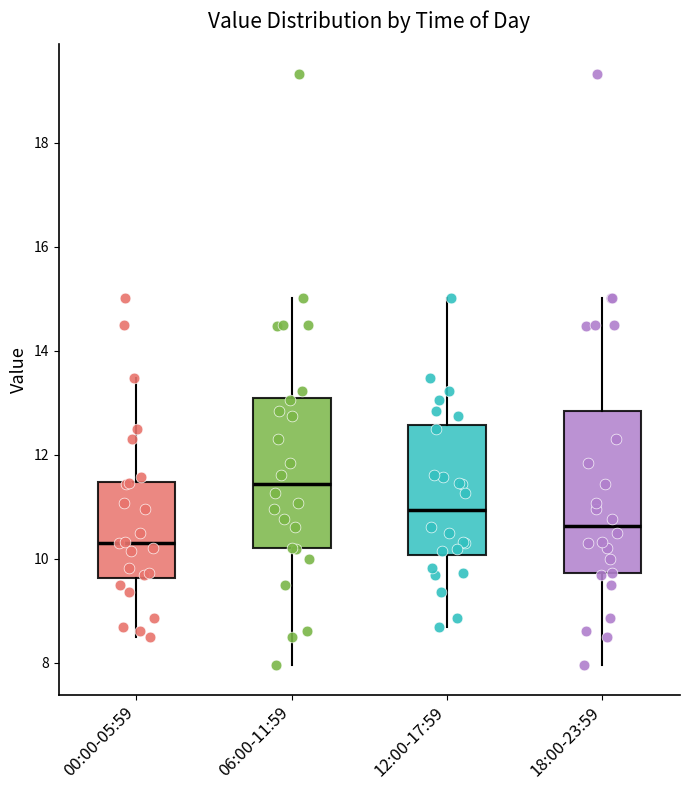

Which box has the lowest median line?

00:00-05:59